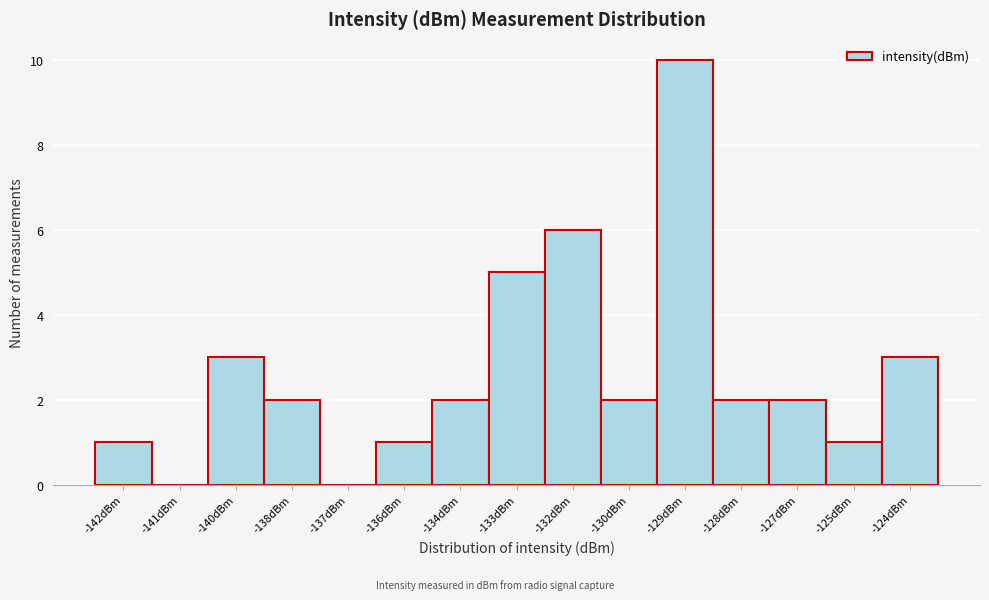

Reading left to right, what are all the values shown in this chart?

-142dBm=1	-141dBm=0	-140dBm=3	-138dBm=2	-137dBm=0	-136dBm=1	-134dBm=2	-133dBm=5	-132dBm=6	-130dBm=2	-129dBm=10	-128dBm=2	-127dBm=2	-125dBm=1	-124dBm=3